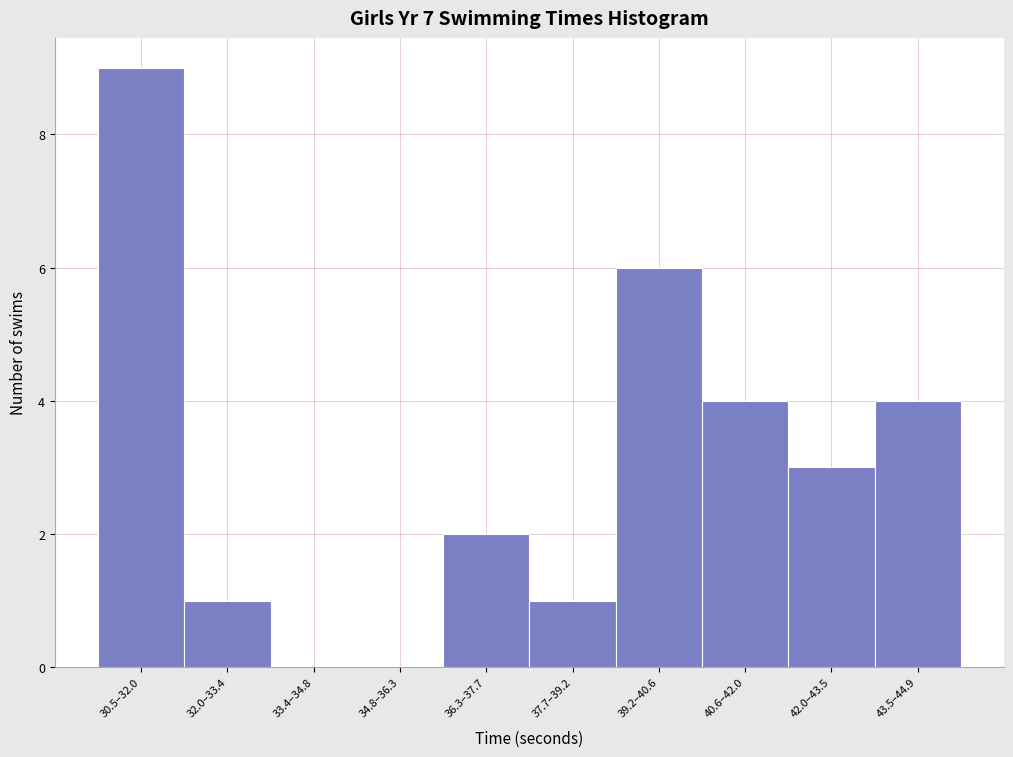

Reading left to right, what are all the values shown in this chart?

30.5–32.0=9	32.0–33.4=1	33.4–34.8=0	34.8–36.3=0	36.3–37.7=2	37.7–39.2=1	39.2–40.6=6	40.6–42.0=4	42.0–43.5=3	43.5–44.9=4